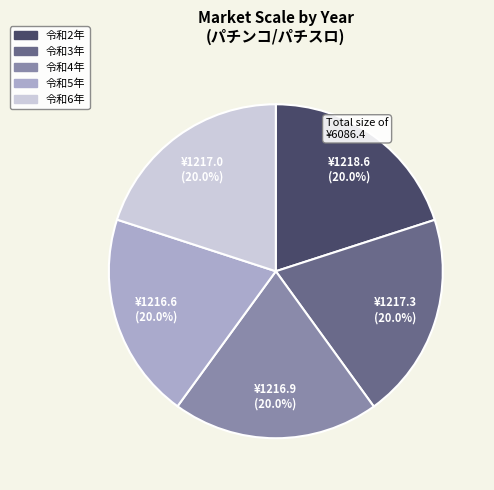

Does any single category account for the majority?

No